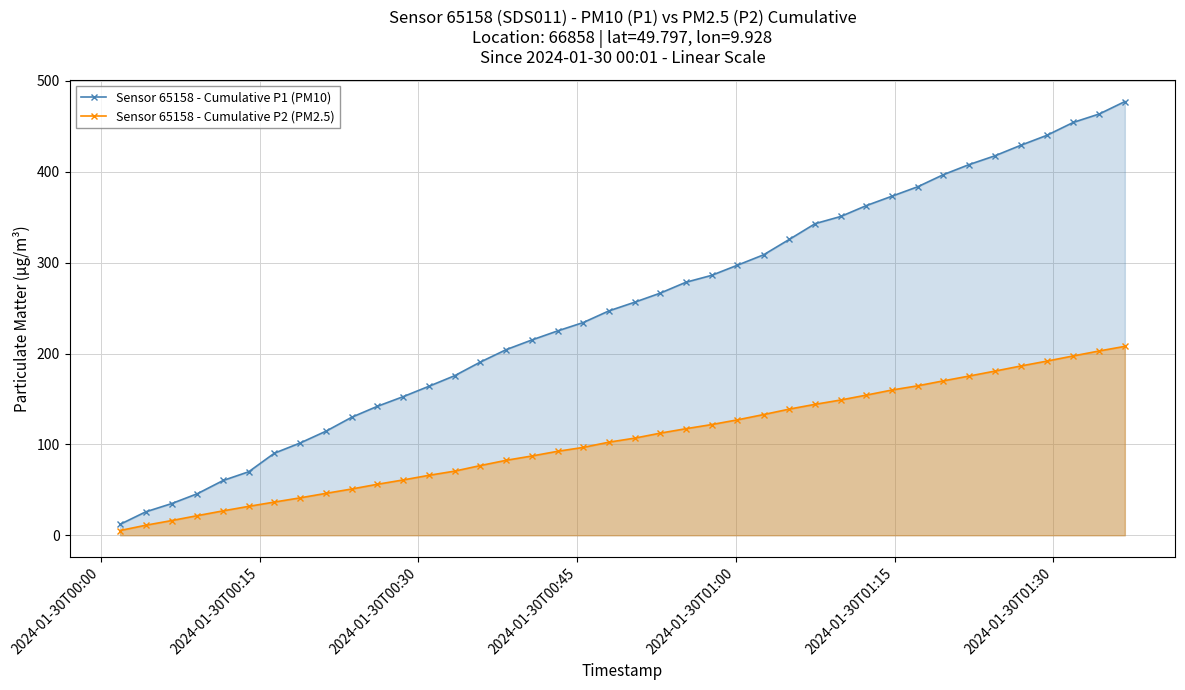

What are all the series names shown in the legend?

Sensor 65158 - Cumulative P1 (PM10), Sensor 65158 - Cumulative P2 (PM2.5)